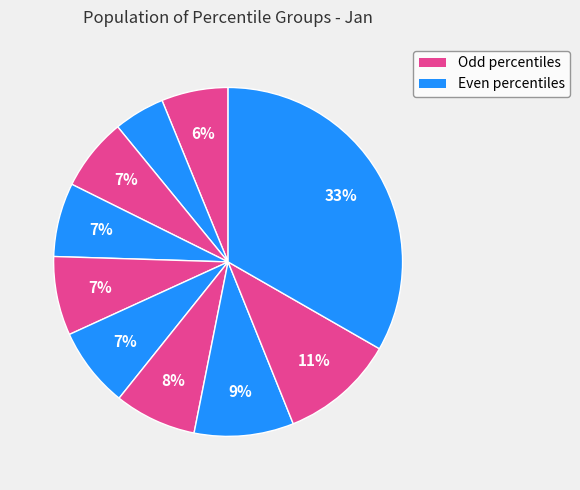

How many slices are in this pie chart?

10